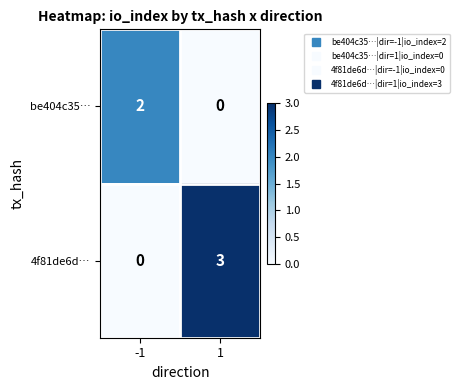

Count the number of data series in this chart.

2